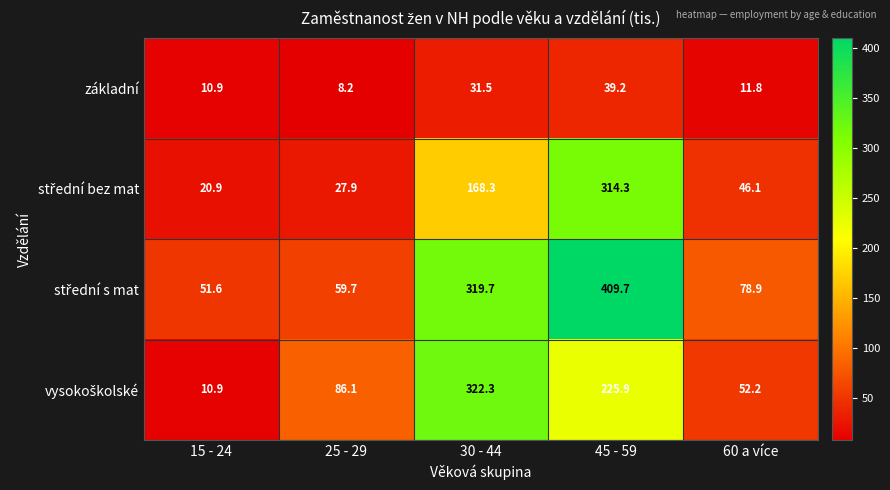

What is the difference between the highest and lowest values at 15 - 24?

40.7